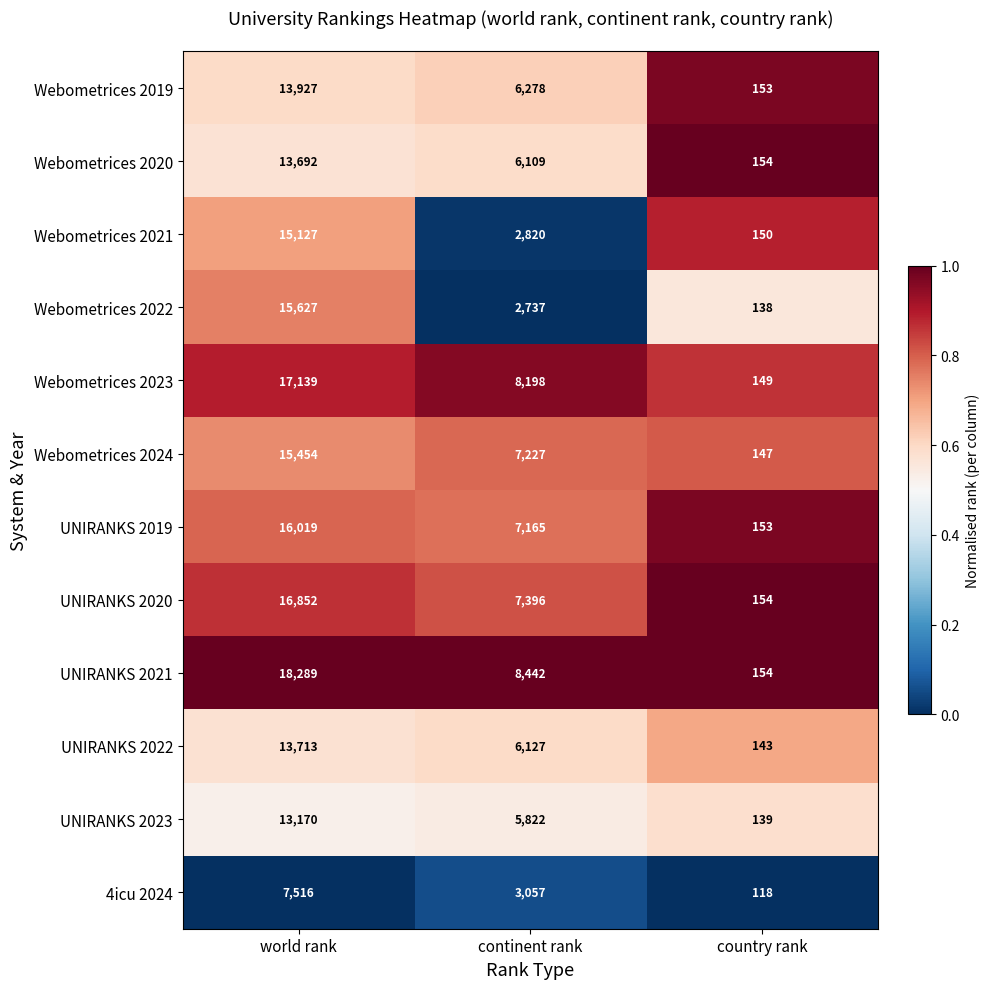

The UNIRANKS 2021 series shows 8442 at continent rank. True or false?

True